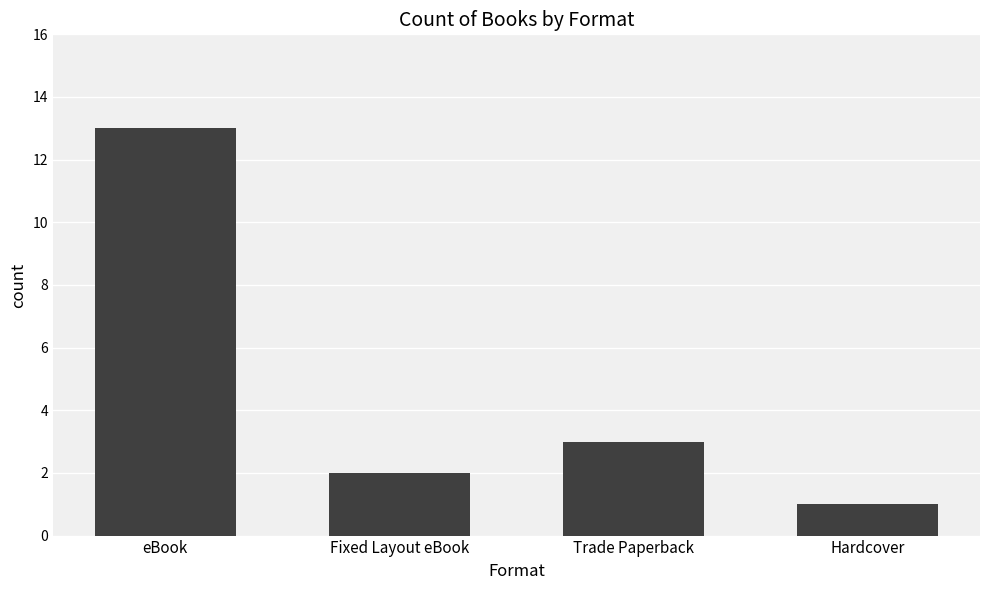

True or false: the data shows 4 at eBook.

False